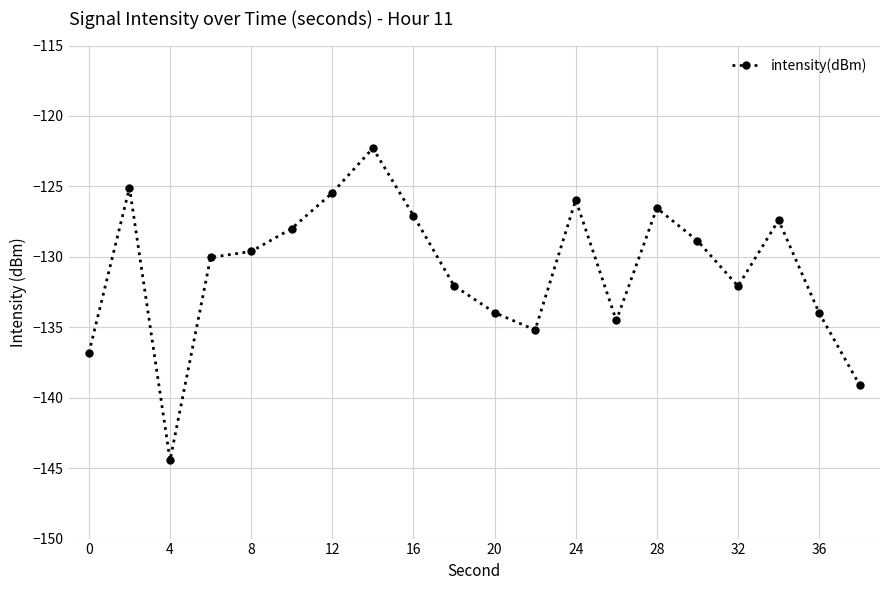

Reading left to right, list all the values displayed in this chart.

-136.8	-125.1	-144.4	-130.0	-129.6	-128.0	-125.5	-122.3	-127.1	-132.1	-134.0	-135.2	-126.0	-134.5	-126.5	-128.9	-132.1	-127.4	-134.0	-139.1